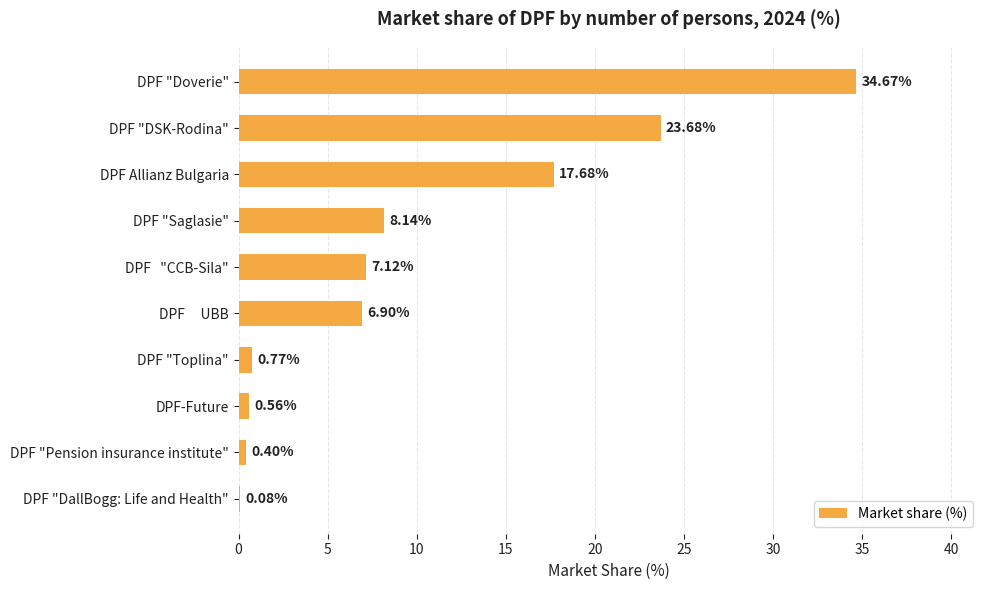

What is the sum of all values?

100.0